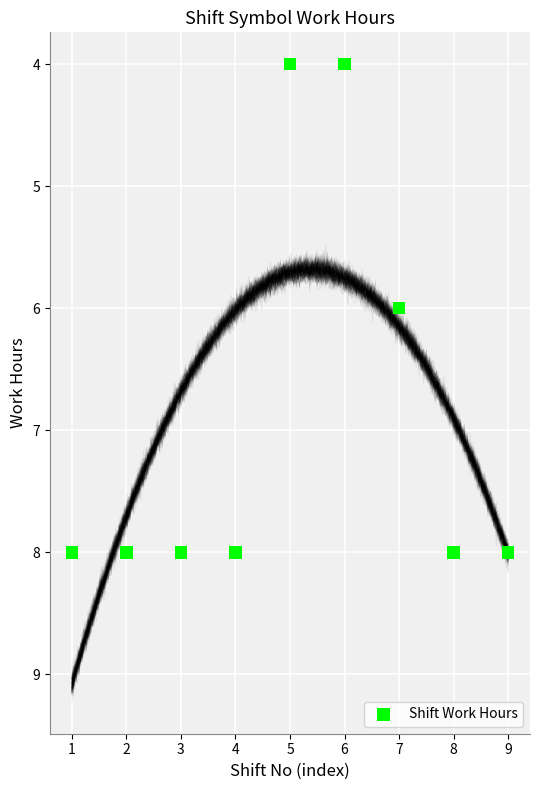

What is the average Y value?

6.9